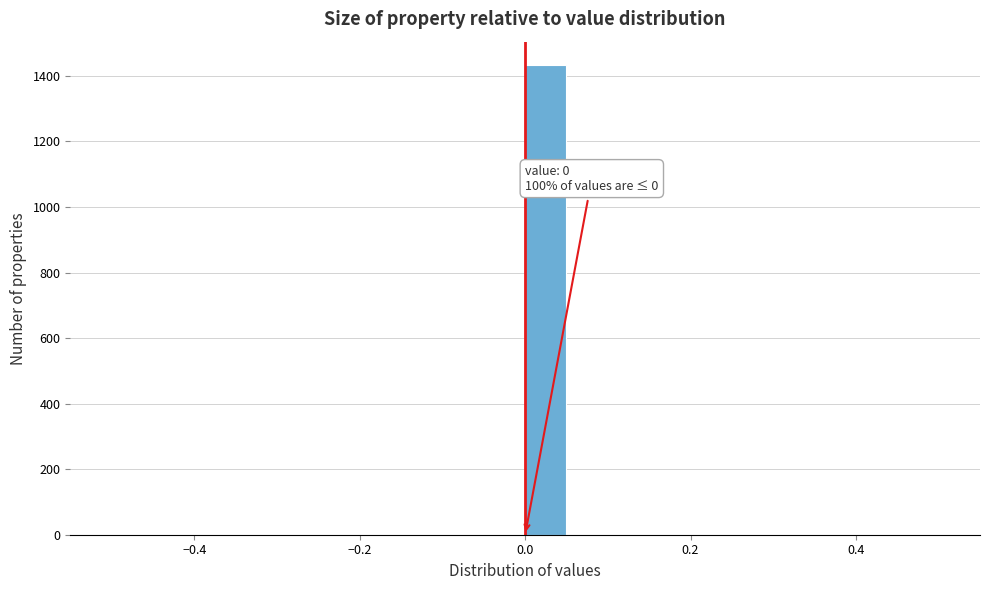

Around what value on the x-axis is the tallest bar? Give the approximate position of its centre, as read against the axis.

0.02